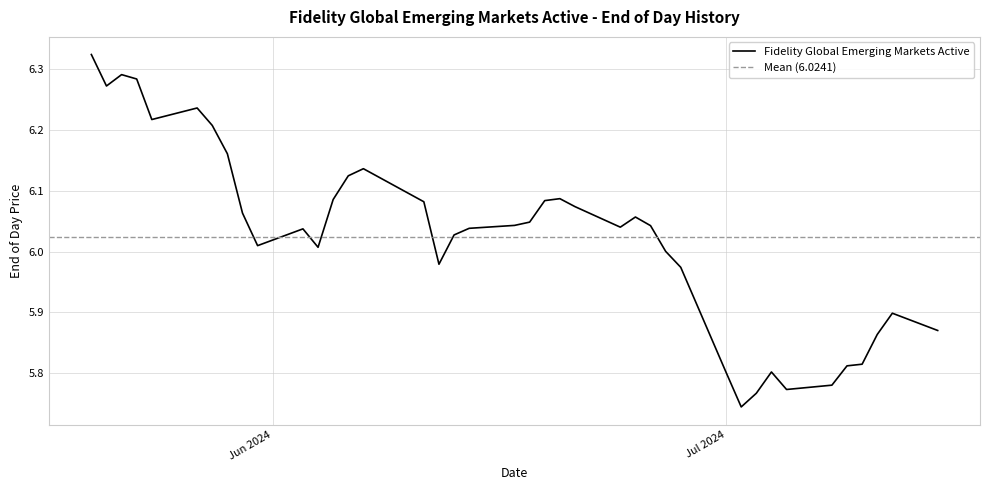

List the labels in order of value, largest first.

20/05/2024, 22/05/2024, 23/05/2024, 21/05/2024, 27/05/2024, 24/05/2024, 28/05/2024, 29/05/2024, 7/06/2024, 6/06/2024, 20/06/2024, 5/06/2024, 19/06/2024, 11/06/2024, 21/06/2024, 30/05/2024, 25/06/2024, 18/06/2024, 17/06/2024, 26/06/2024, 24/06/2024, 14/06/2024, 3/06/2024, 13/06/2024, 31/05/2024, 4/06/2024, 27/06/2024, 12/06/2024, 28/06/2024, 12/07/2024, 15/07/2024, 11/07/2024, 10/07/2024, 9/07/2024, 4/07/2024, 1/07/2024, 8/07/2024, 5/07/2024, 3/07/2024, 2/07/2024